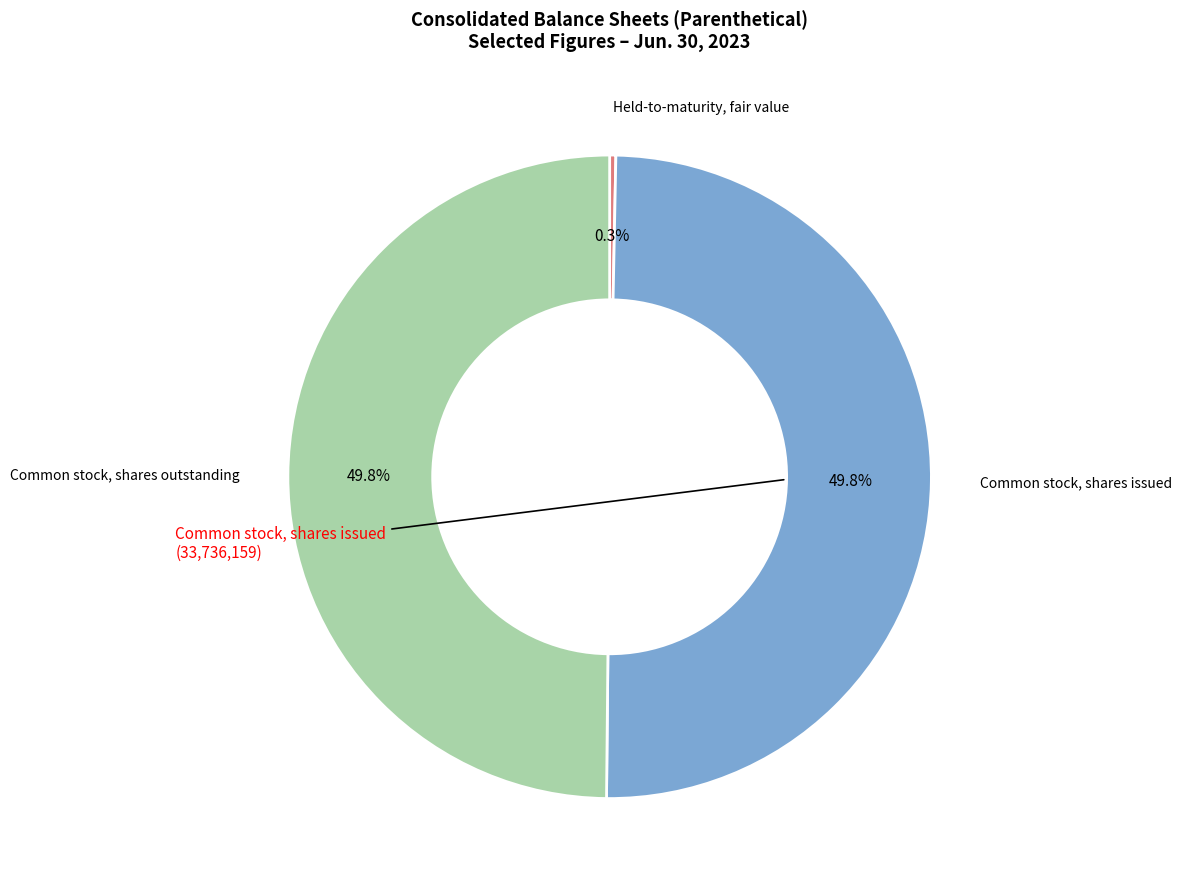

How many segments does this pie chart have?

3